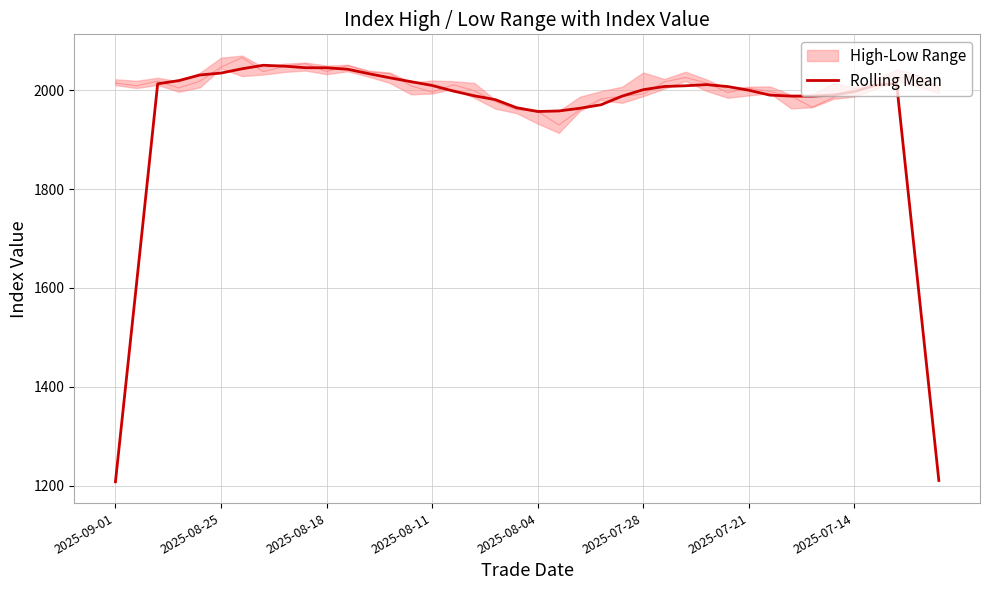

How many interior local valleys (lower than both neighbors) does the data have?

2